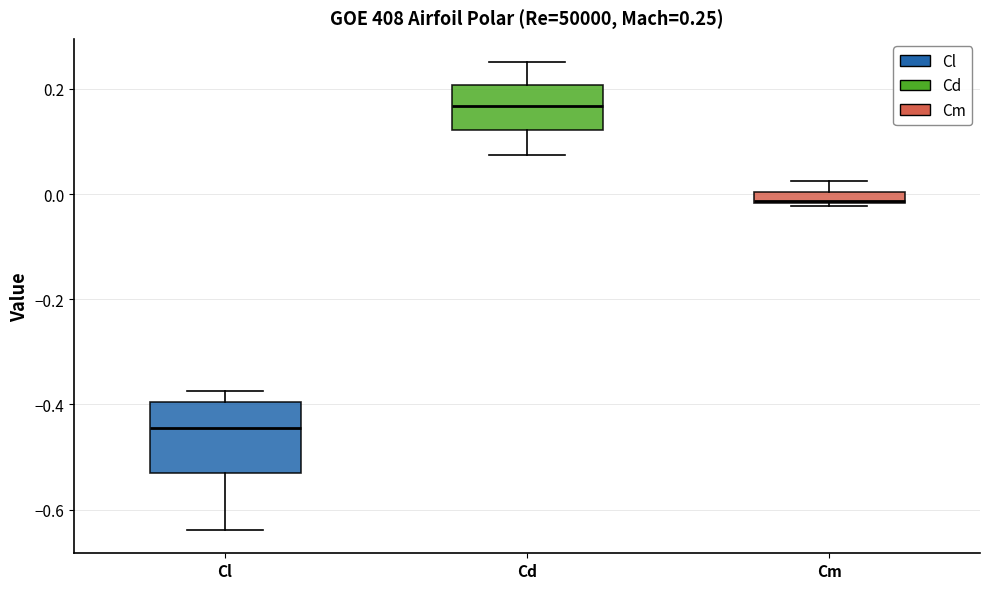

Which box has the lowest median line?

Cl